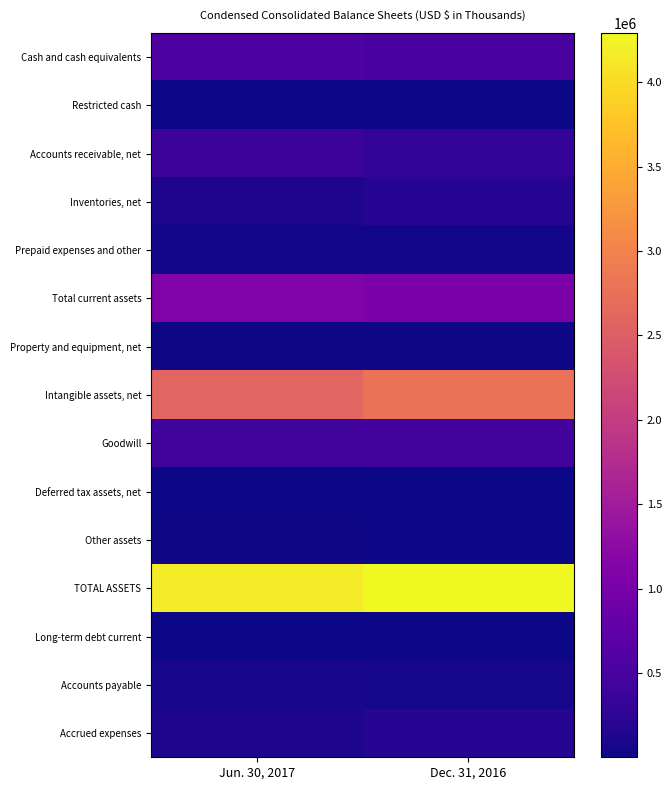

Reading right to left, transcribe all the data shown in this chart.

Cash and cash equivalents: Dec. 31, 2016=509055	Jun. 30, 2017=554269
Restricted cash: Dec. 31, 2016=7095	Jun. 30, 2017=7266
Accounts receivable, net: Dec. 31, 2016=305725	Jun. 30, 2017=390844
Inventories, net: Dec. 31, 2016=174788	Jun. 30, 2017=102244
Prepaid expenses and other: Dec. 31, 2016=49619	Jun. 30, 2017=45988
Total current assets: Dec. 31, 2016=1046282	Jun. 30, 2017=1100611
Property and equipment, net: Dec. 31, 2016=23484	Jun. 30, 2017=22657
Intangible assets, net: Dec. 31, 2016=2773435	Jun. 30, 2017=2586721
Goodwill: Dec. 31, 2016=445579	Jun. 30, 2017=427944
Deferred tax assets, net: Dec. 31, 2016=911	Jun. 30, 2017=2163
Other assets: Dec. 31, 2016=2368	Jun. 30, 2017=29845
TOTAL ASSETS: Dec. 31, 2016=4292059	Jun. 30, 2017=4169941
Long-term debt current: Dec. 31, 2016=7750	Jun. 30, 2017=8500
Accounts payable: Dec. 31, 2016=52479	Jun. 30, 2017=81884
Accrued expenses: Dec. 31, 2016=182765	Jun. 30, 2017=112452